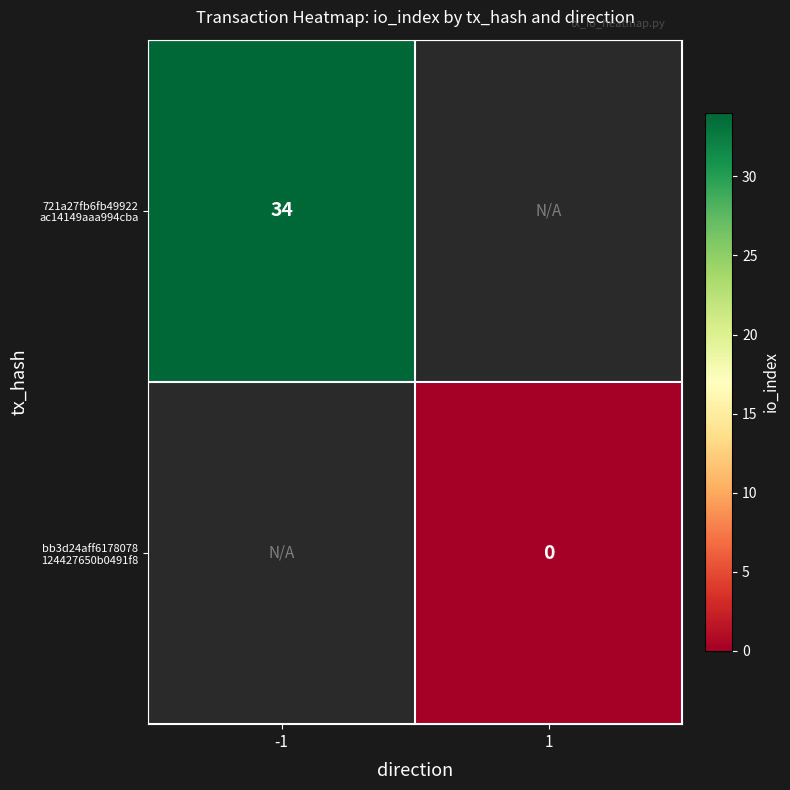

What is the maximum value shown in the chart?

34.0